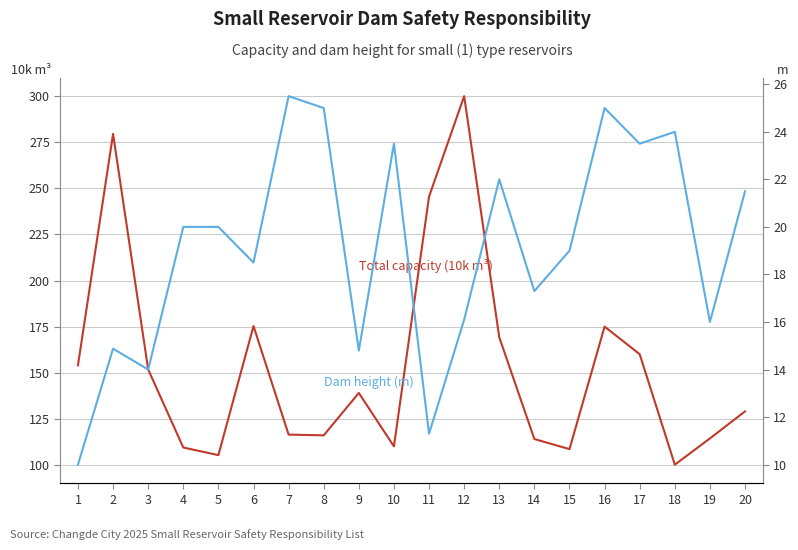

What is the value of the Total capacity (10k m³) point at the 13th from the left?

169.2